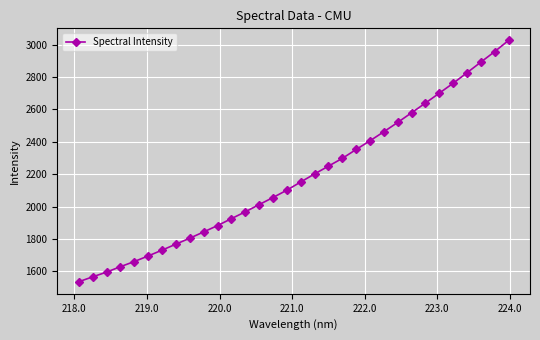

What is the value of the 18th point from the left?

2201.4